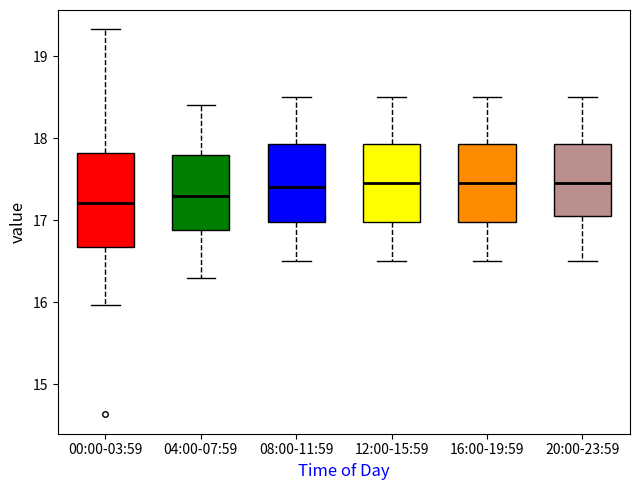

Where is the upper edge of the box for 20:00-23:59 on the y-axis? The values are not printed on the chart, so give them approximately, as read against the axis.

17.9